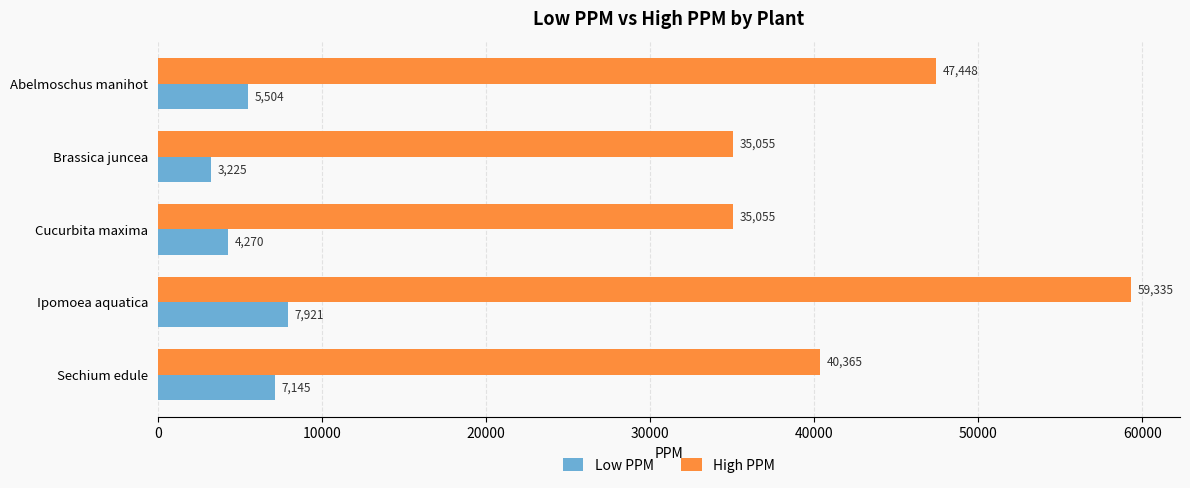

At which category does the chart reach its peak across all series?

Ipomoea aquatica